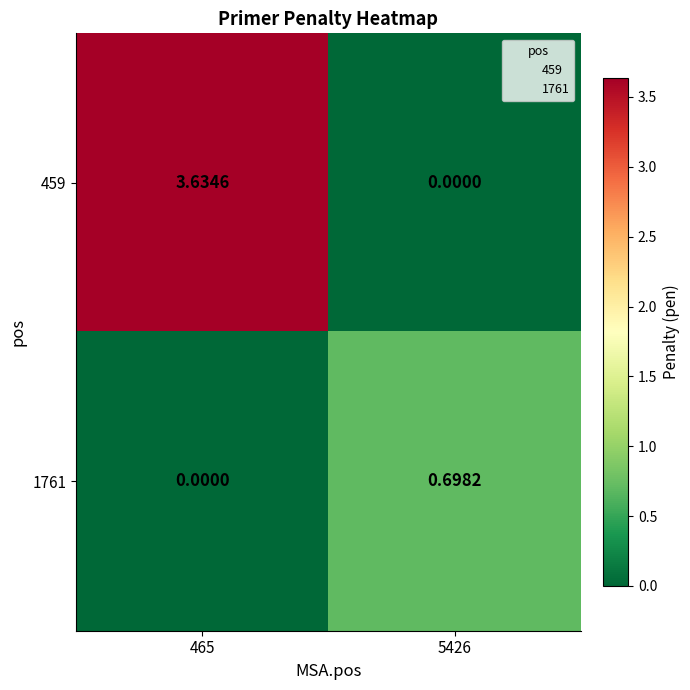

Is the value of 459 at 465 greater than the value of 1761 at 5426?

Yes